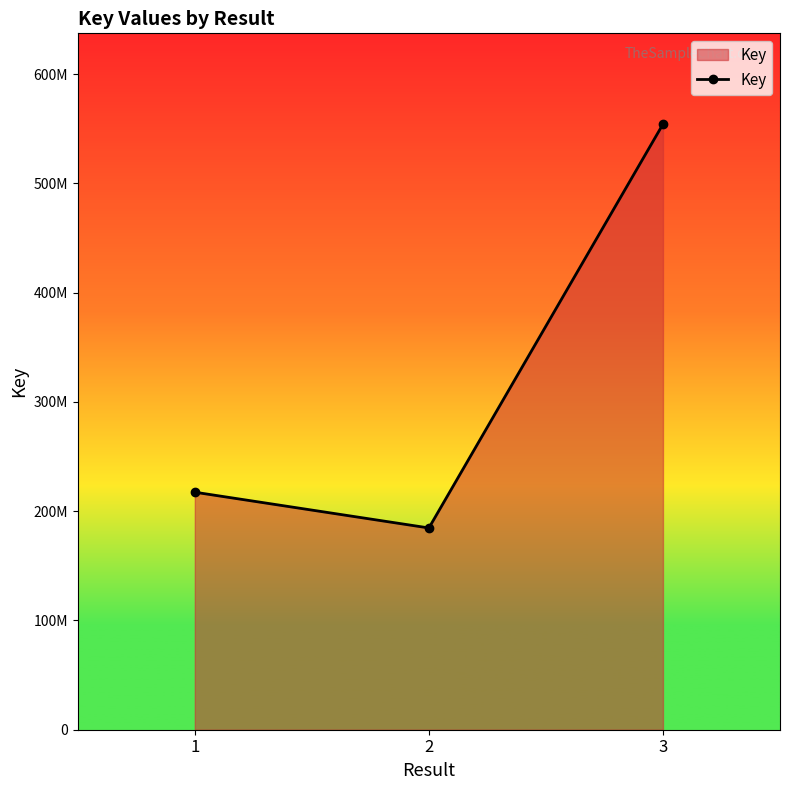

What is the sum of the values at 2 and 3?

738781412